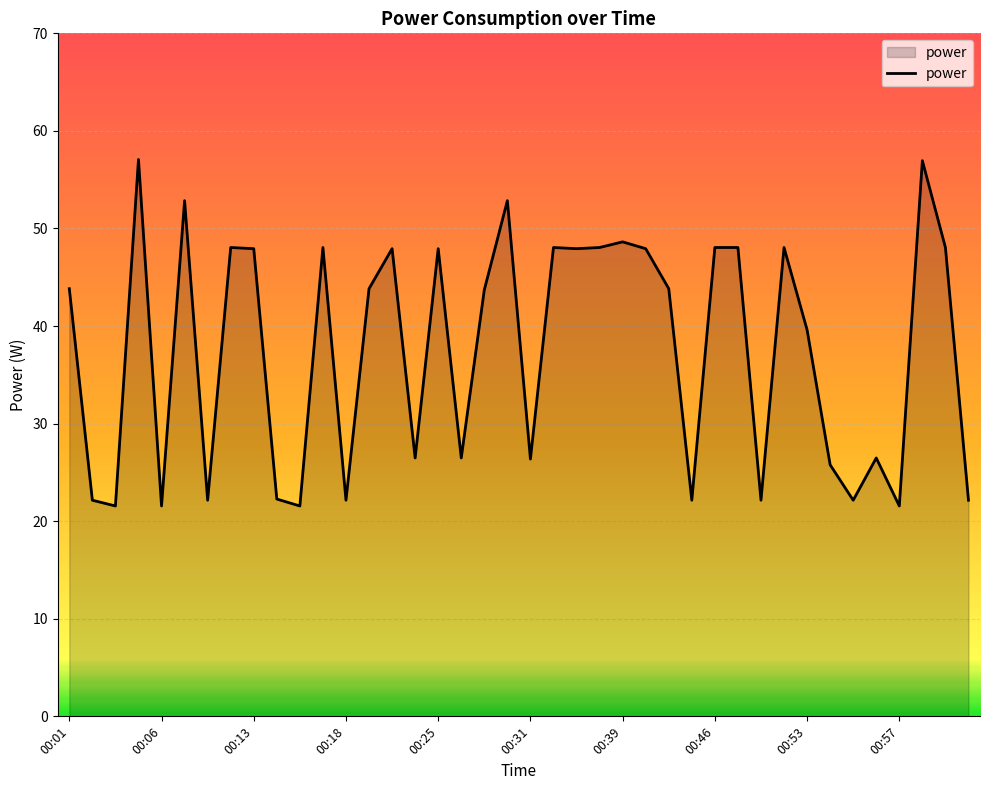

What is the maximum value shown in the chart?

57.1